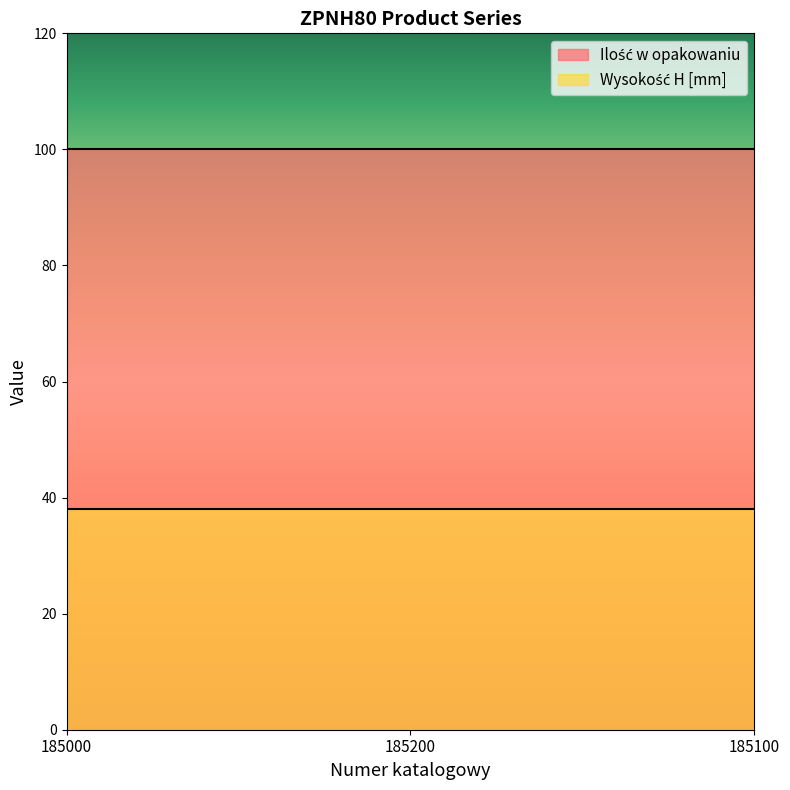

Does the chart have visible grid lines?

No